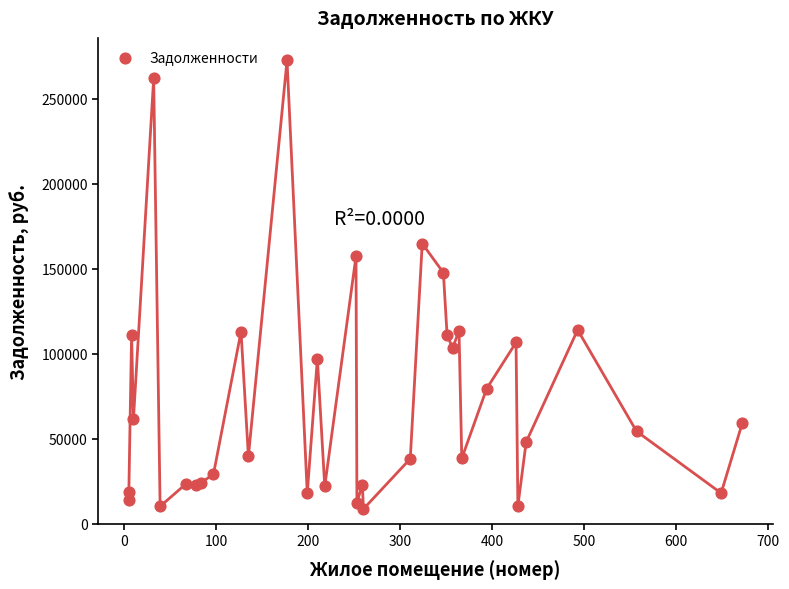

What Y value in the scatter plot is closest to 140642?

147709.7